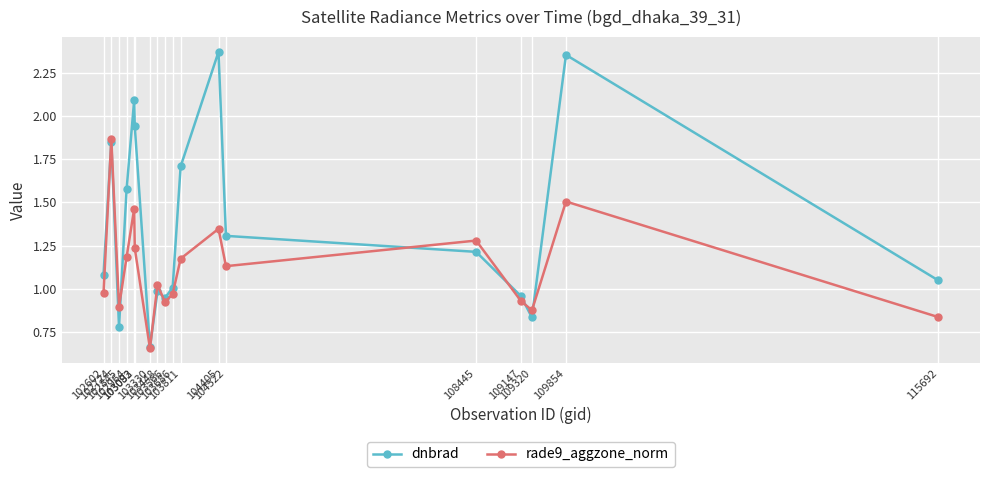

List the series in order of their overall mean, highest first.

dnbrad, rade9_aggzone_norm